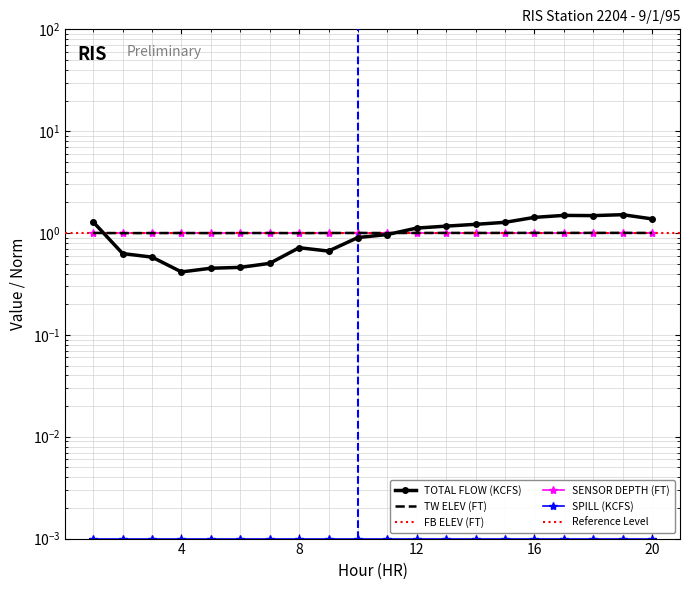

How many times do TW ELEV (FT) and TOTAL FLOW (KCFS) cross each other?

2